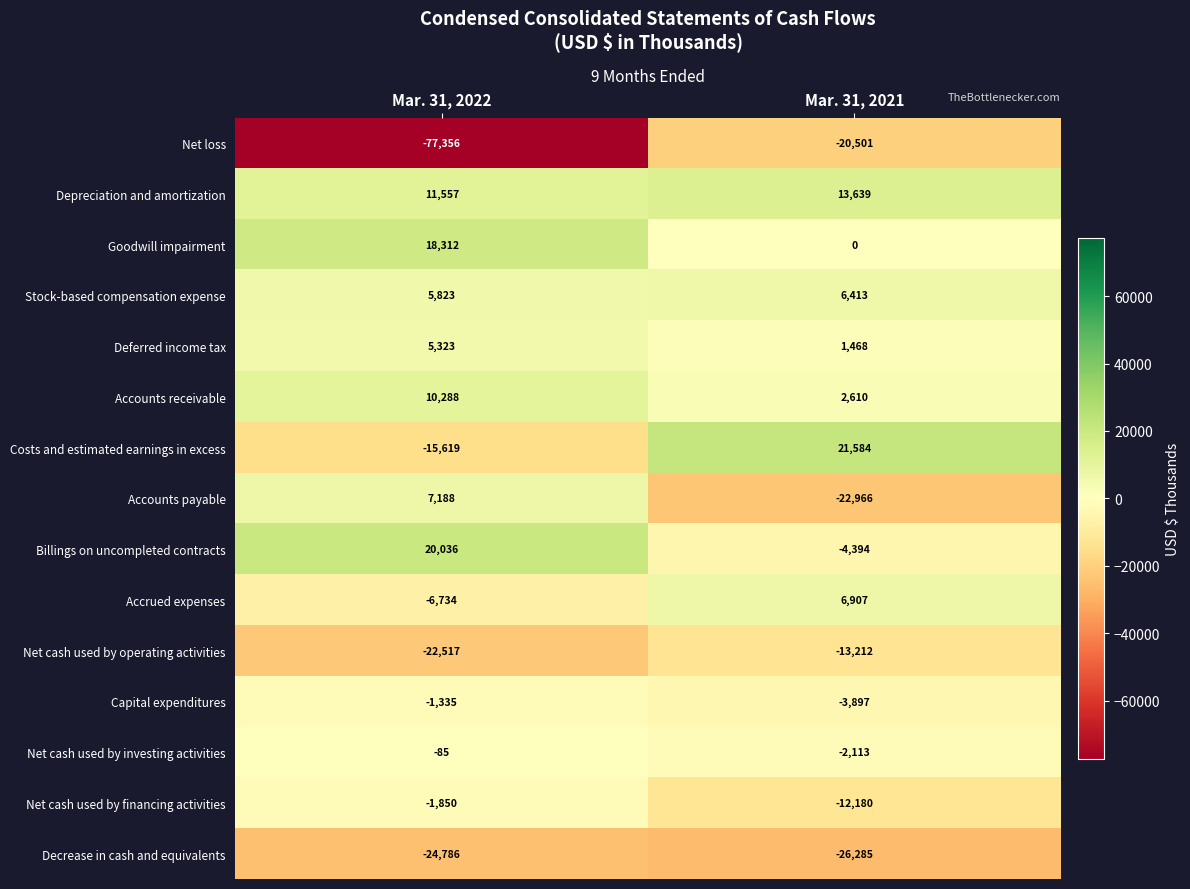

List the series in order of their peak value, lowest first.

Decrease in cash and equivalents, Net loss, Net cash used by operating activities, Net cash used by financing activities, Capital expenditures, Net cash used by investing activities, Deferred income tax, Stock-based compensation expense, Accrued expenses, Accounts payable, Accounts receivable, Depreciation and amortization, Goodwill impairment, Billings on uncompleted contracts, Costs and estimated earnings in excess